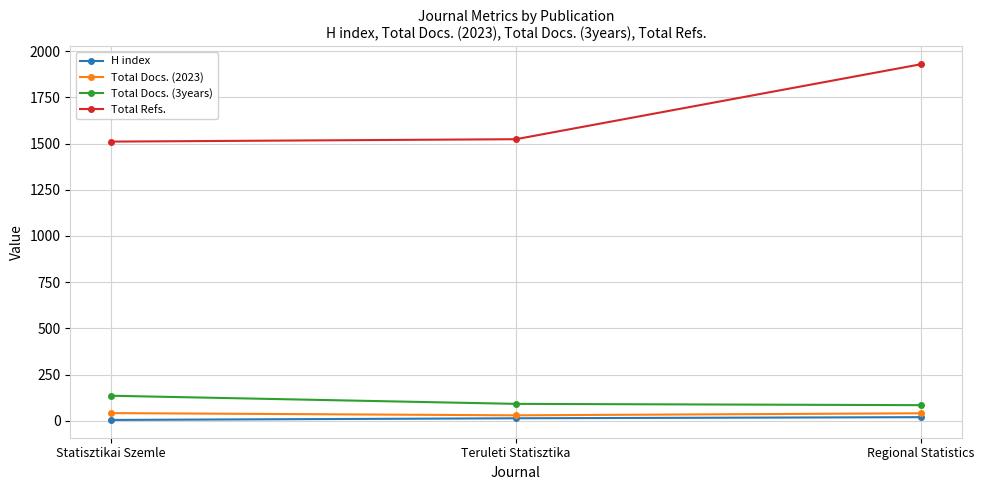

True or false: Total Refs. has a value of 1524 at Teruleti Statisztika.

True